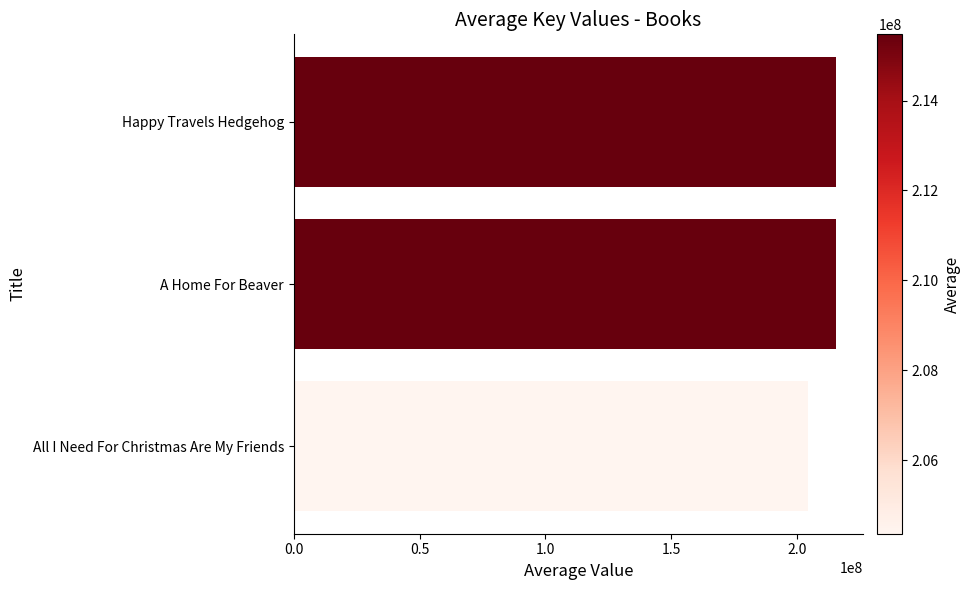

Count the number of categories in the chart.

3